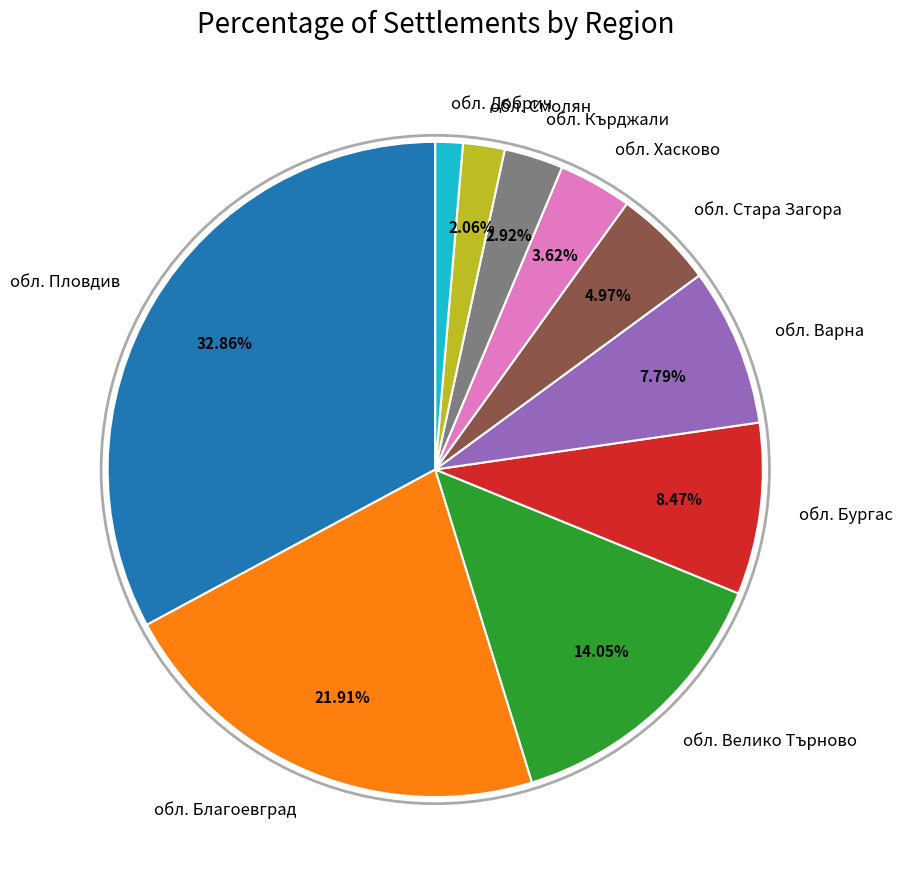

Between обл. Велико Търново and обл. Хасково, which is larger?

обл. Велико Търново